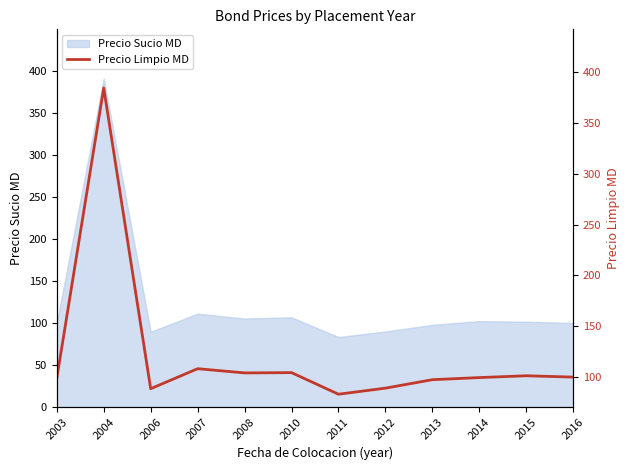

What is the value of the 2nd point from the left?

384.7